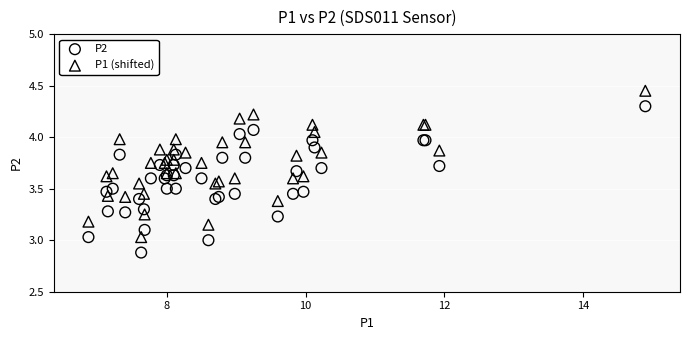

Which series contains the highest Y value?

P1 (shifted)